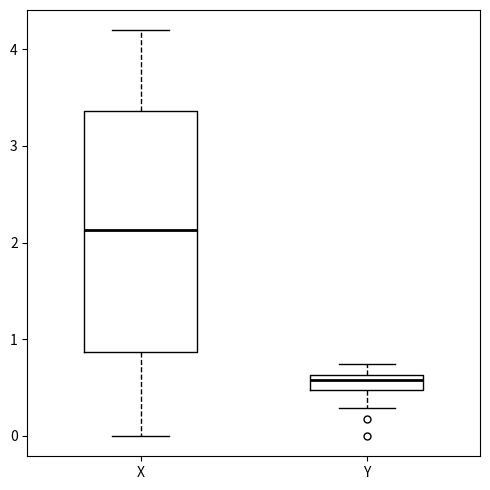

Reading left to right, read every box against the y-axis: the position of its median line, the range the box covers, and the ends of its whiskers. The values are not printed on the chart, so give them approximately, as read against the axis.

X: median 2.1, box 0.9 to 3.4, whiskers 0.0 to 4.2
Y: median 0.6 (just below the box's upper edge), box 0.5 to 0.6, whiskers 0.3 to 0.7